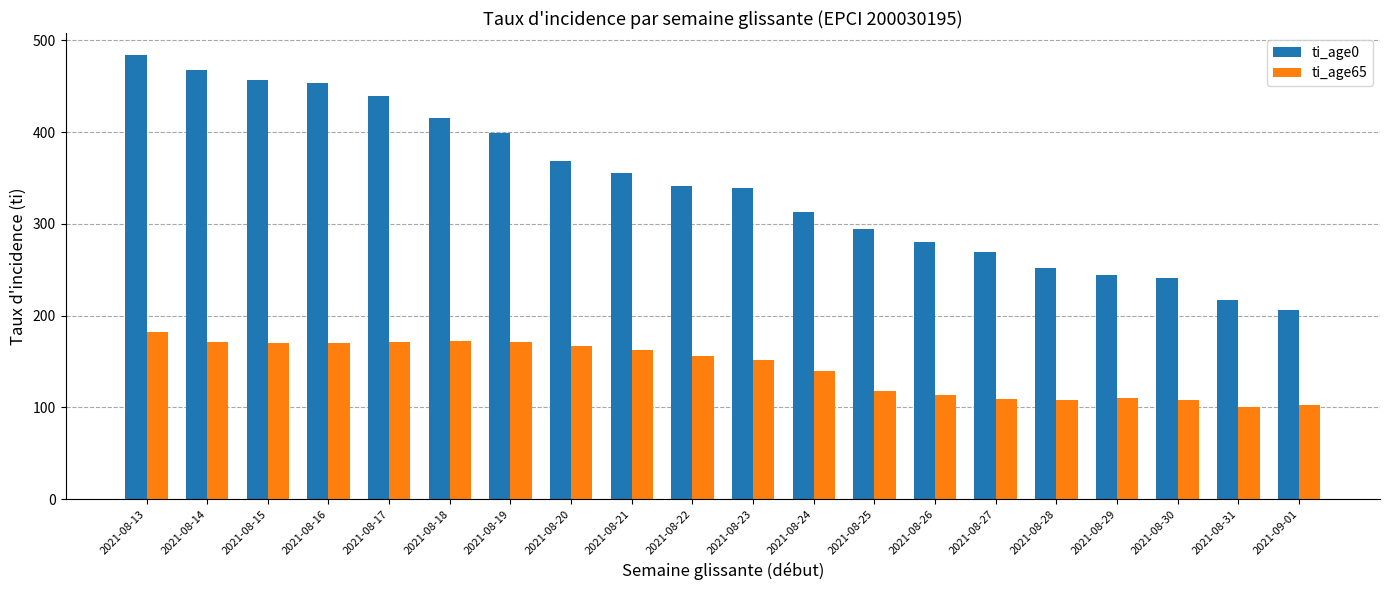

Is it true that ti_age0 equals 399.1 at 2021-08-30?

False